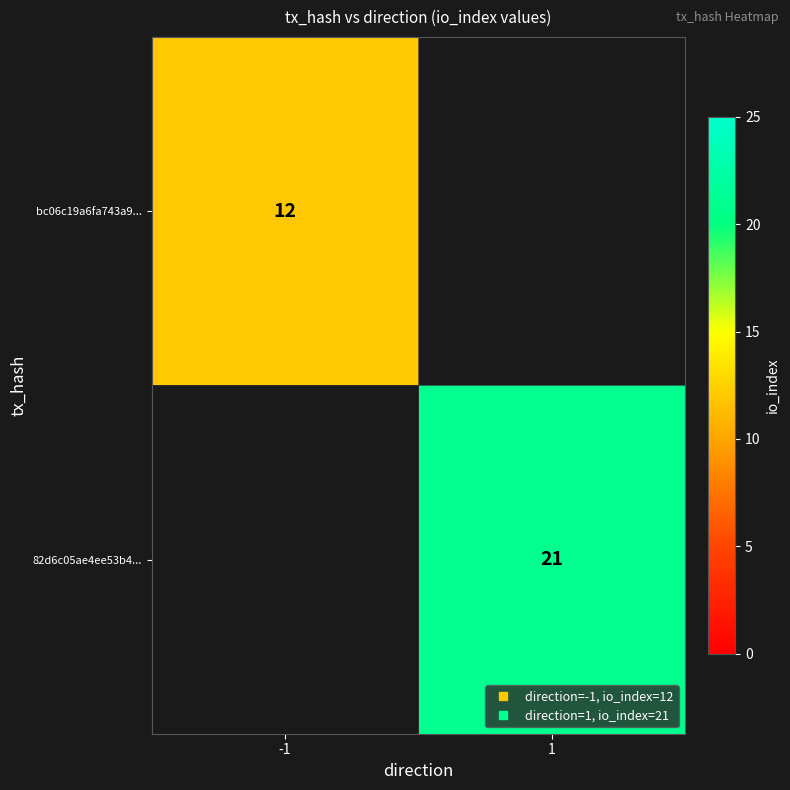

Which has a higher value, -1 or 1?

1